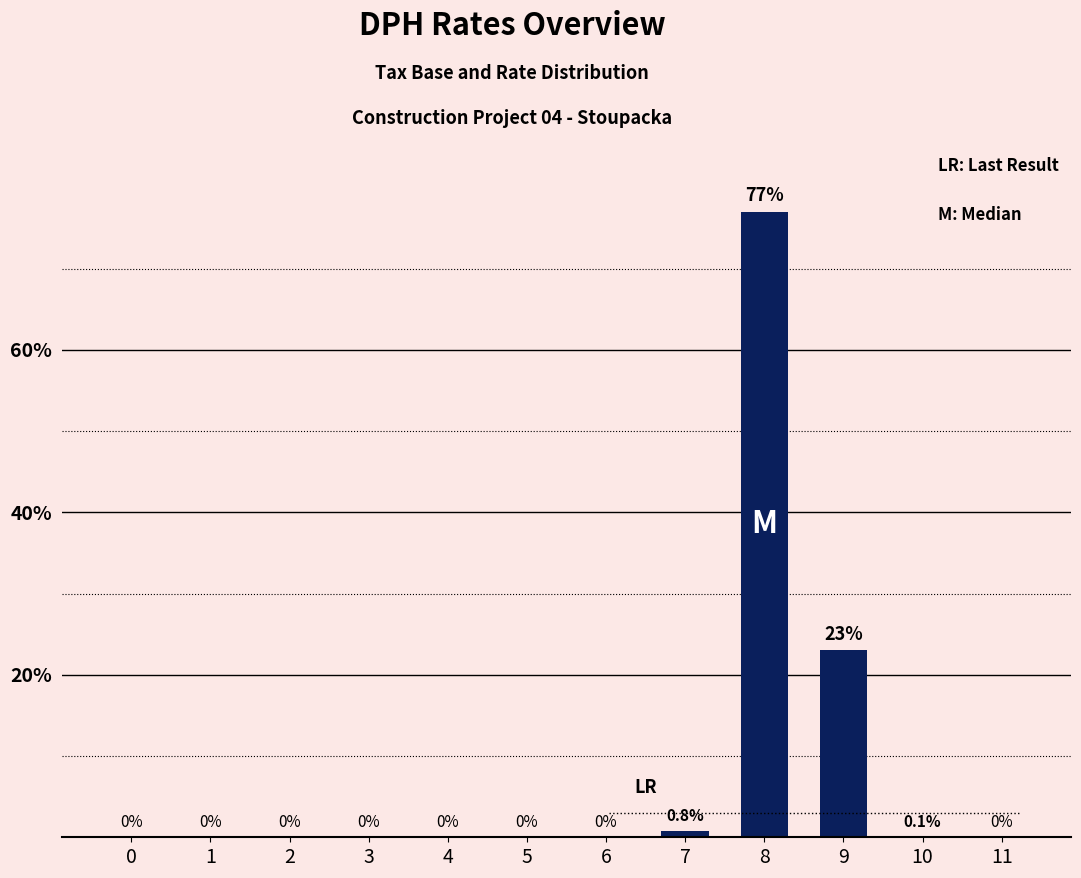

Reading left to right, extract all data points from this chart.

0.0	0.0	0.0	0.0	0.0	0.0	0.0	0.8	77.0	23.0	0.1	0.0